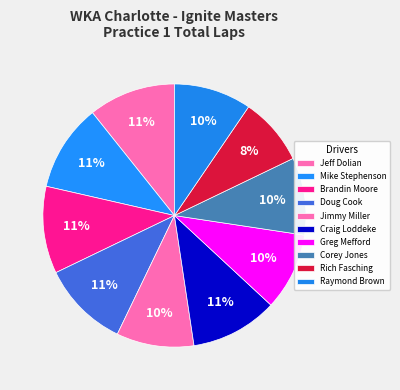

True or false: Corey Jones accounts for 10% of the total.

True